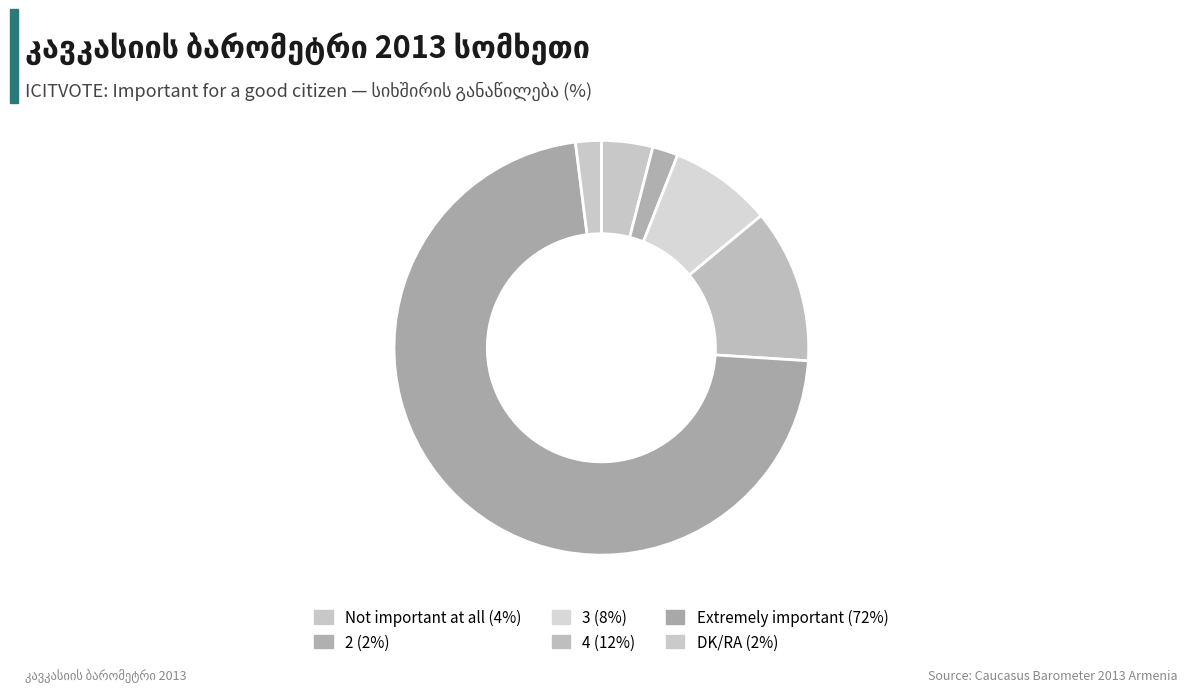

How many slices are in this pie chart?

6